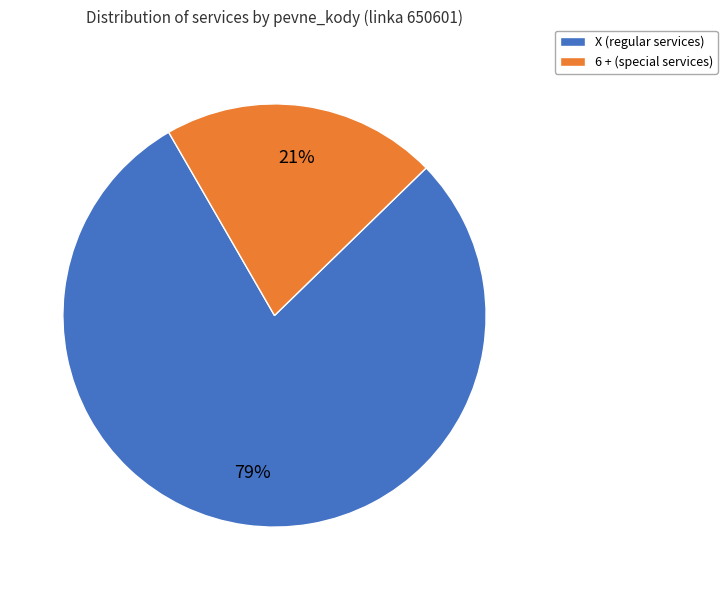

To the nearest percent, what is the difference between the X and 6 + slice percentages?

58%